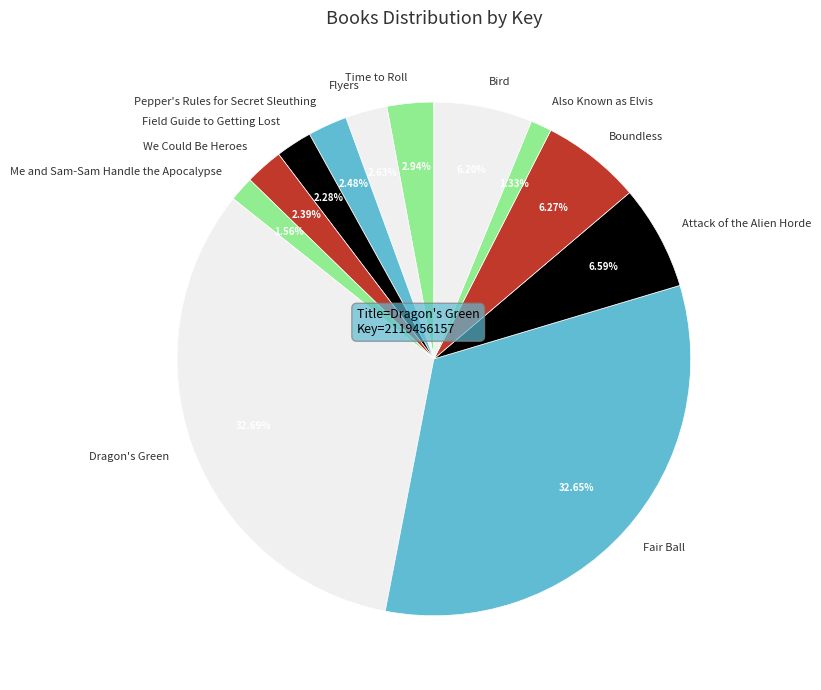

Is there a majority slice in this chart?

No